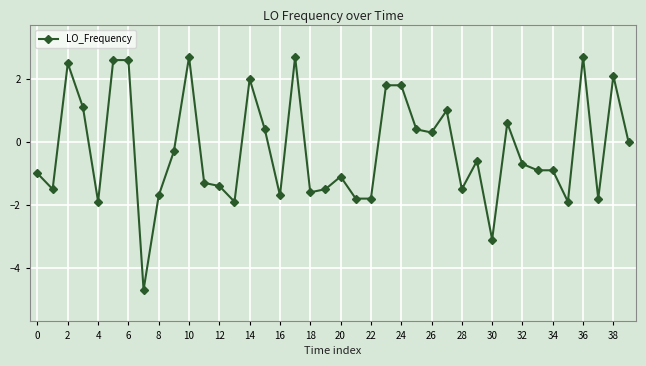

What is the value of the 16th point from the left?

0.4